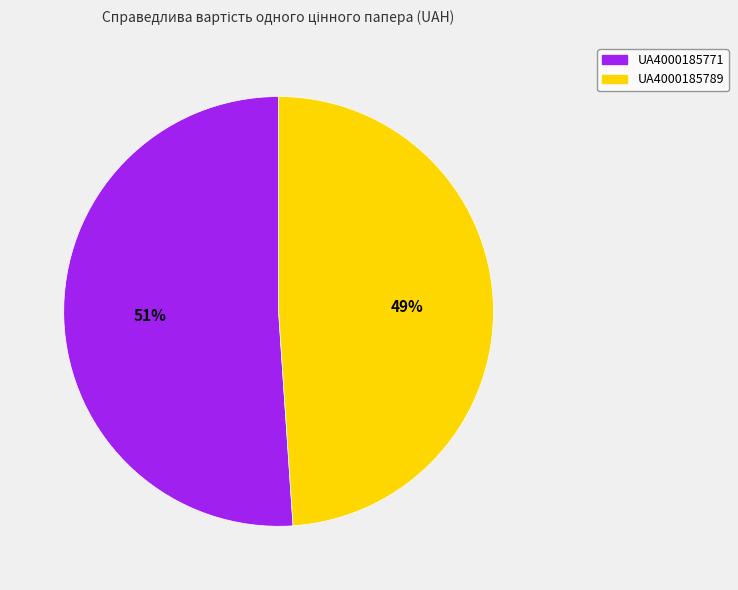

Does UA4000185789 represent more than half of the total?

No